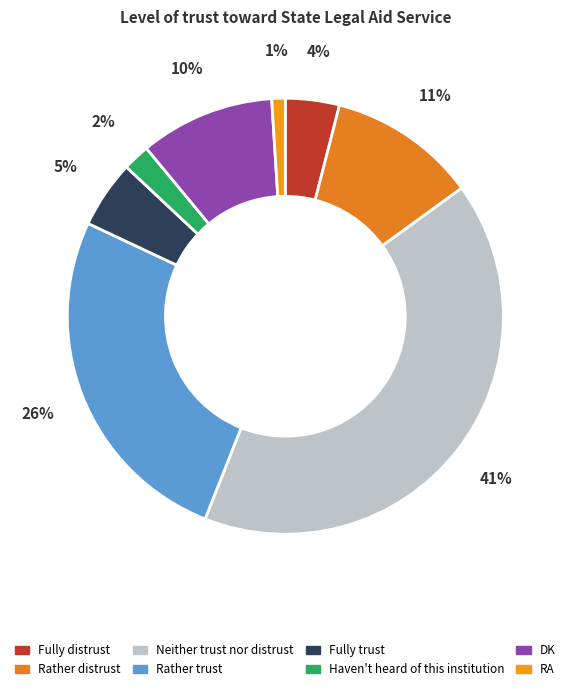

Is it true that Fully trust is 1% of the pie?

False